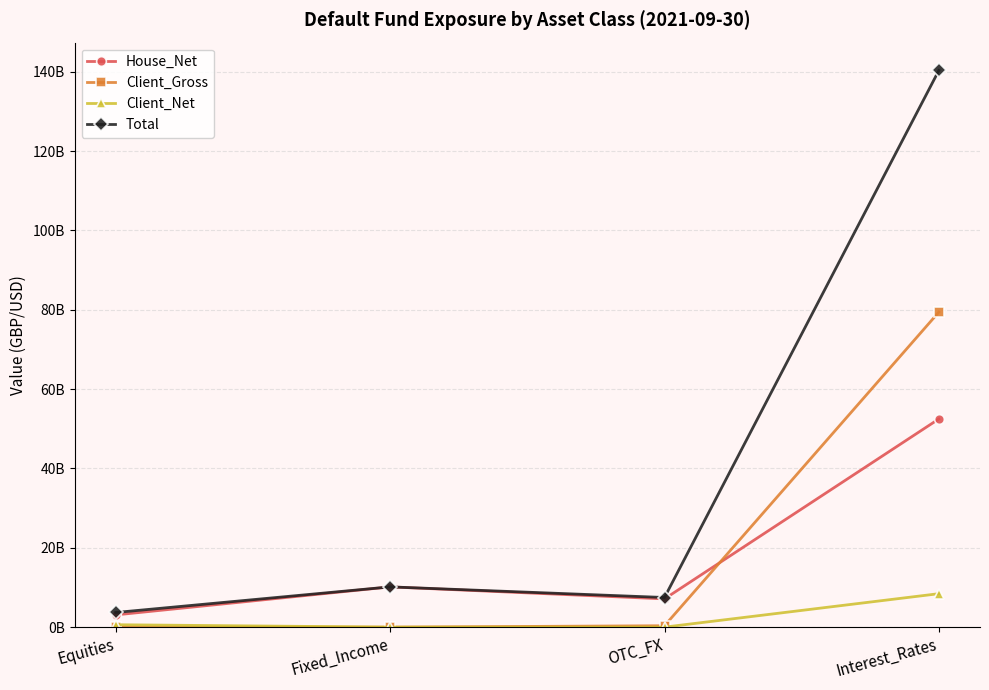

Is this an area chart (filled region under the line)?

No